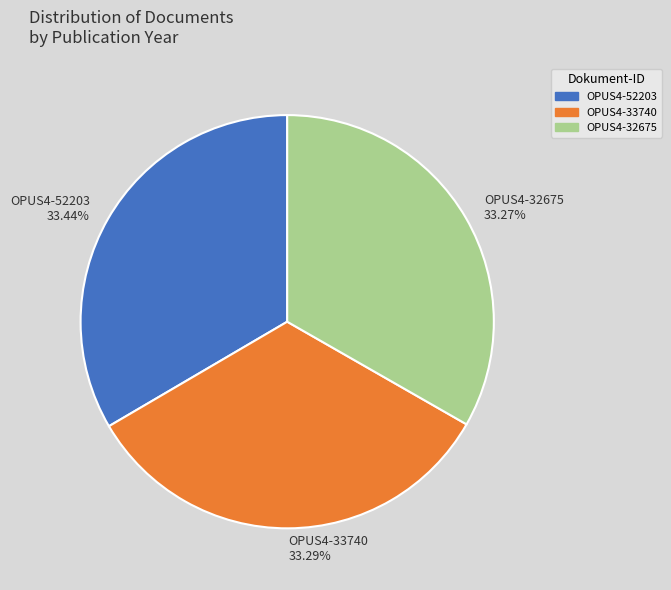

Approximately how many times larger is the value at OPUS4-52203 compared to OPUS4-33740?

1.0